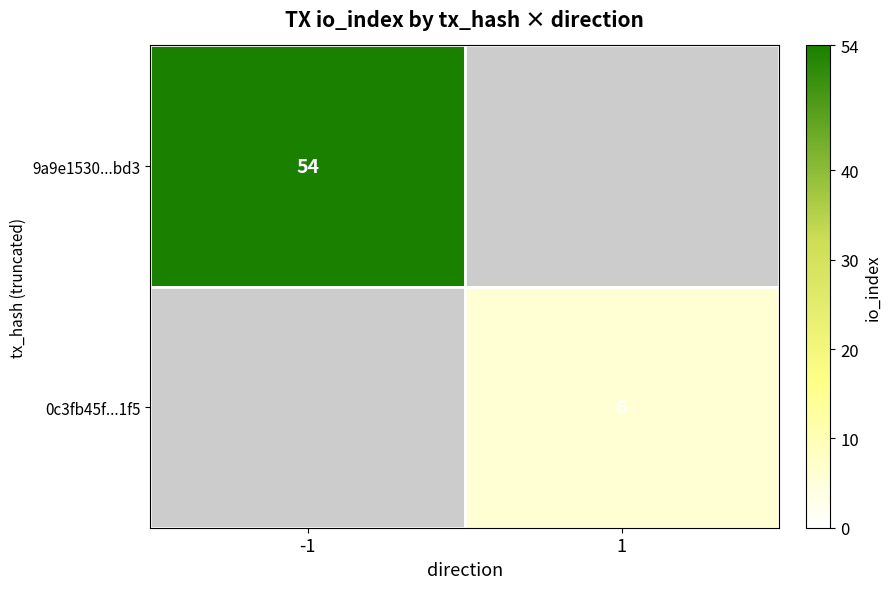

The value of 9a9e1530...bd3 at -1 is 54. True or false?

True